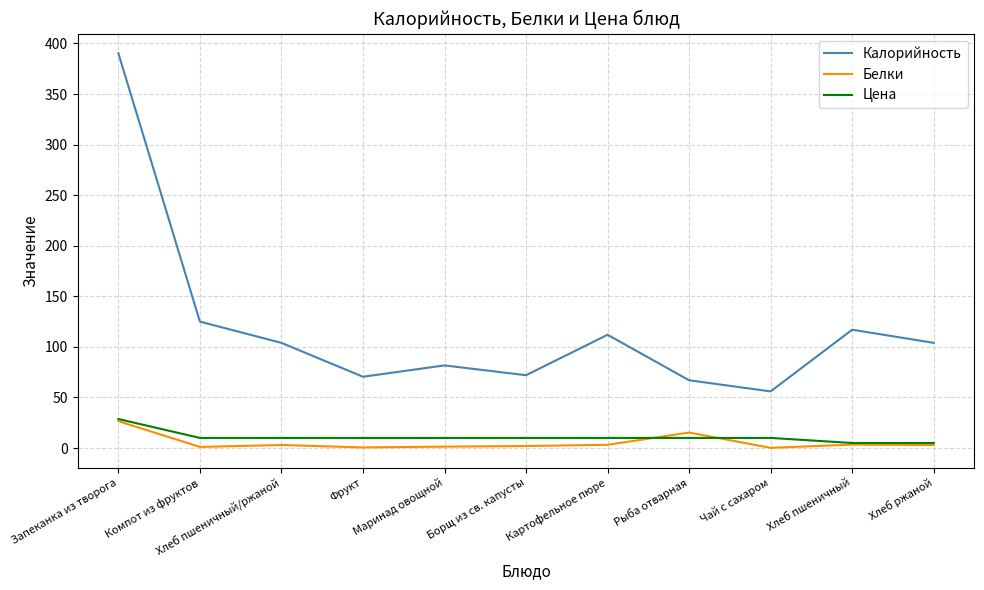

How many values in the Белки series are below 3?

5